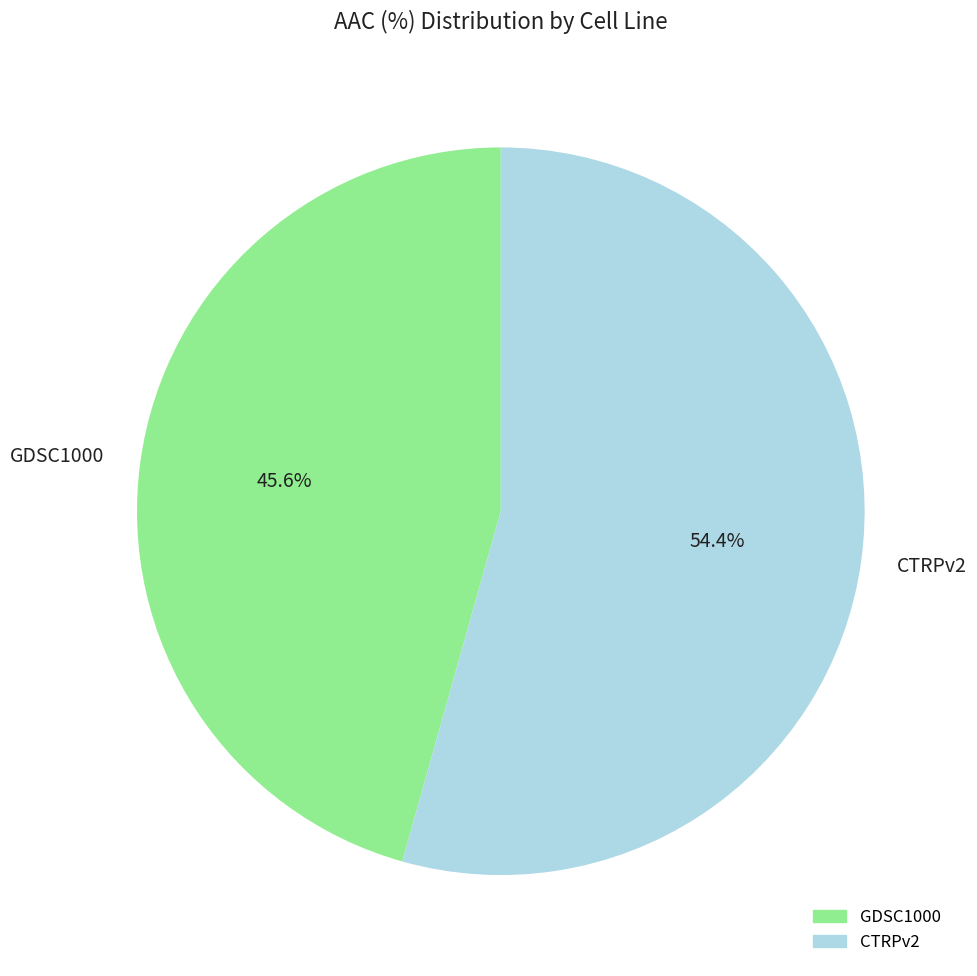

How many slices are in this pie chart?

2